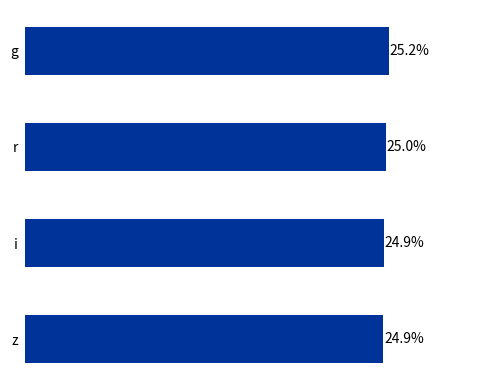

Are the bars horizontal?

Yes